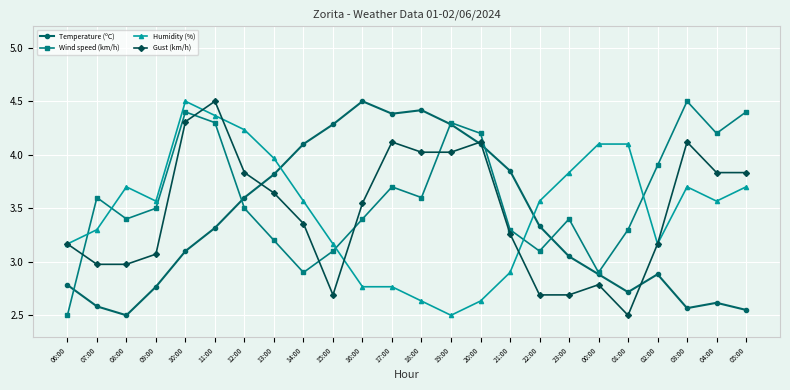

What position from the left is 17:00?

12